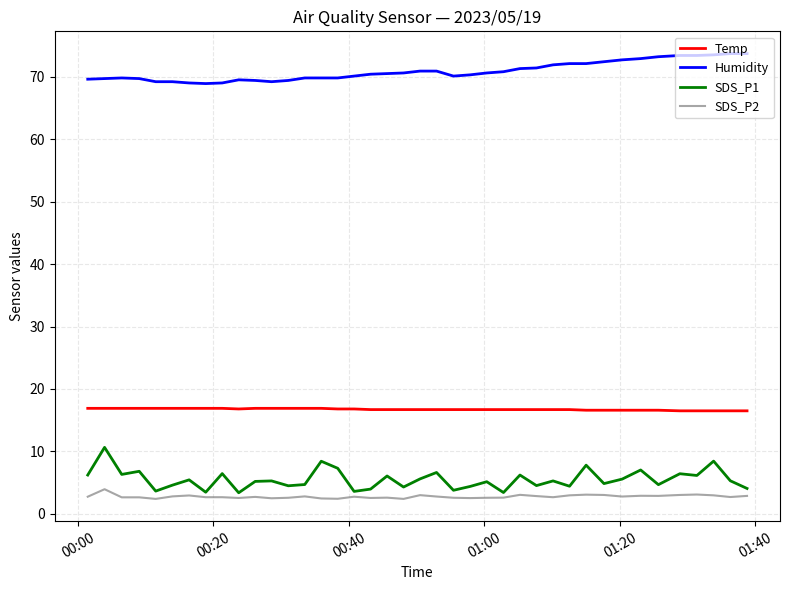

What is the maximum value for Humidity?

73.7